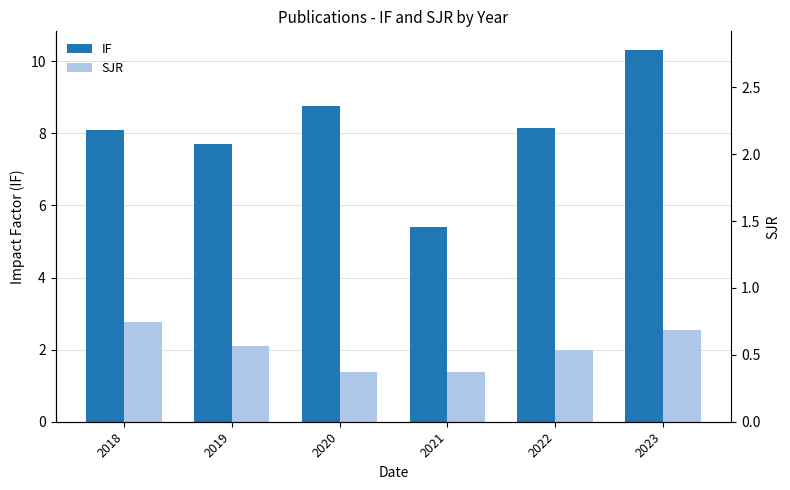

Between 2021 and 2023, which series saw the biggest shift?

IF